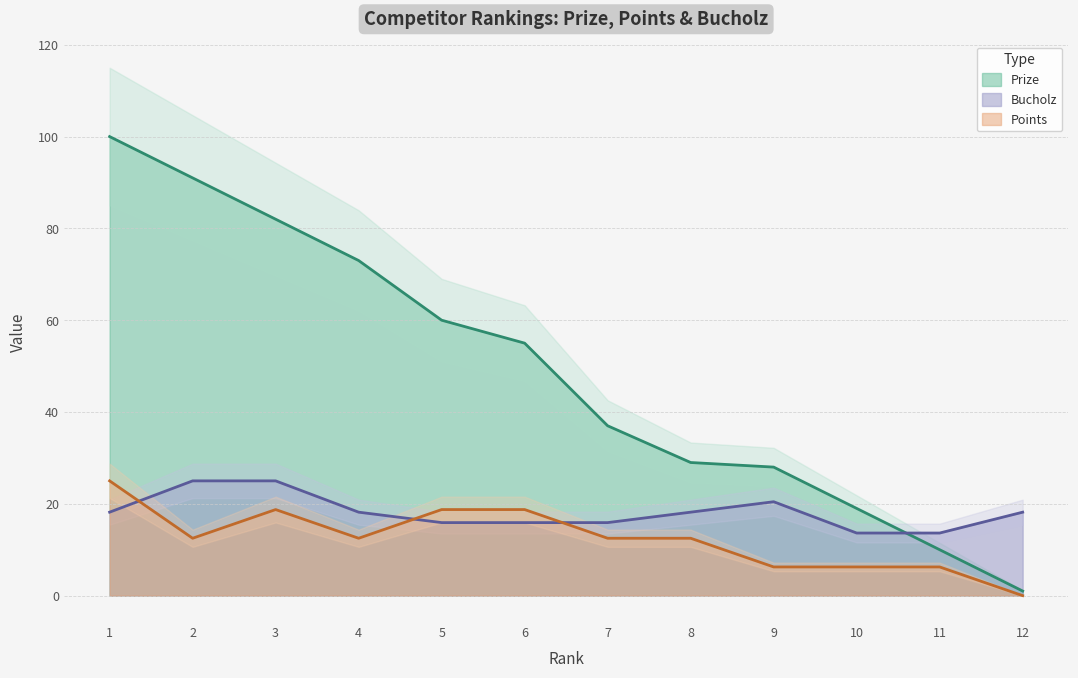

At which category does Points reach its first local valley?

2